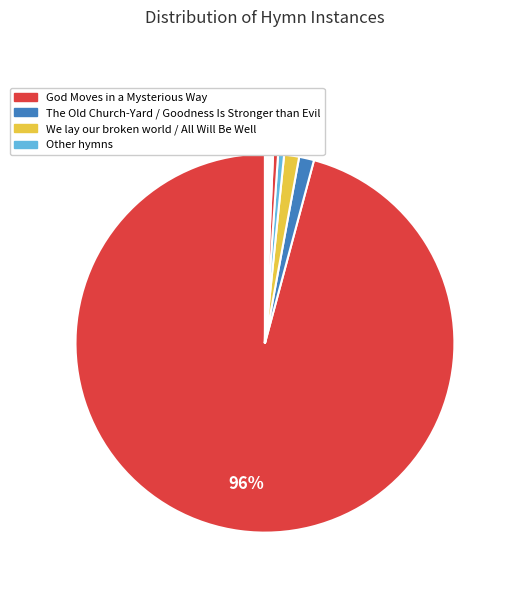

How many segments does this pie chart have?

10